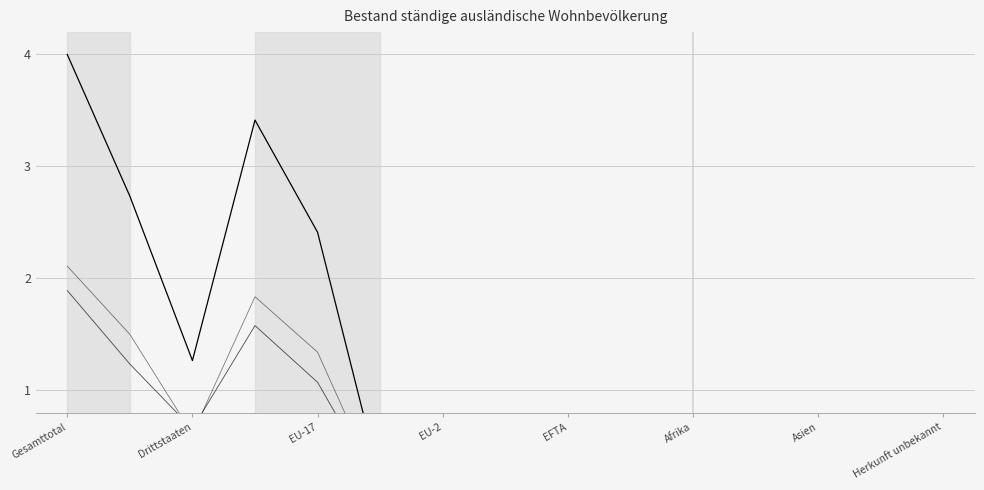

Rank the series at EFTA from highest to lowest value.

Total, Männer, Frauen